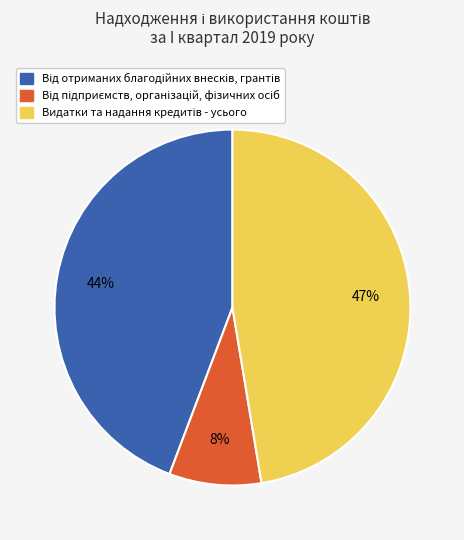

Does any single category account for the majority?

No